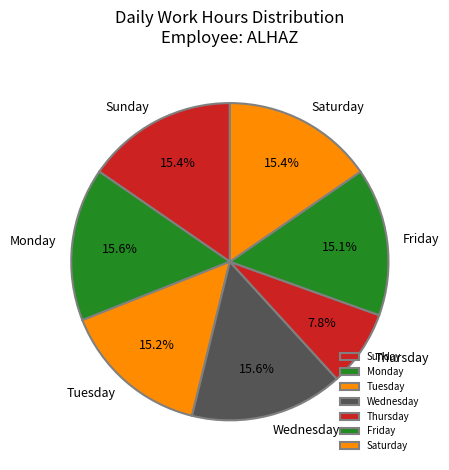

Does any single category account for the majority?

No